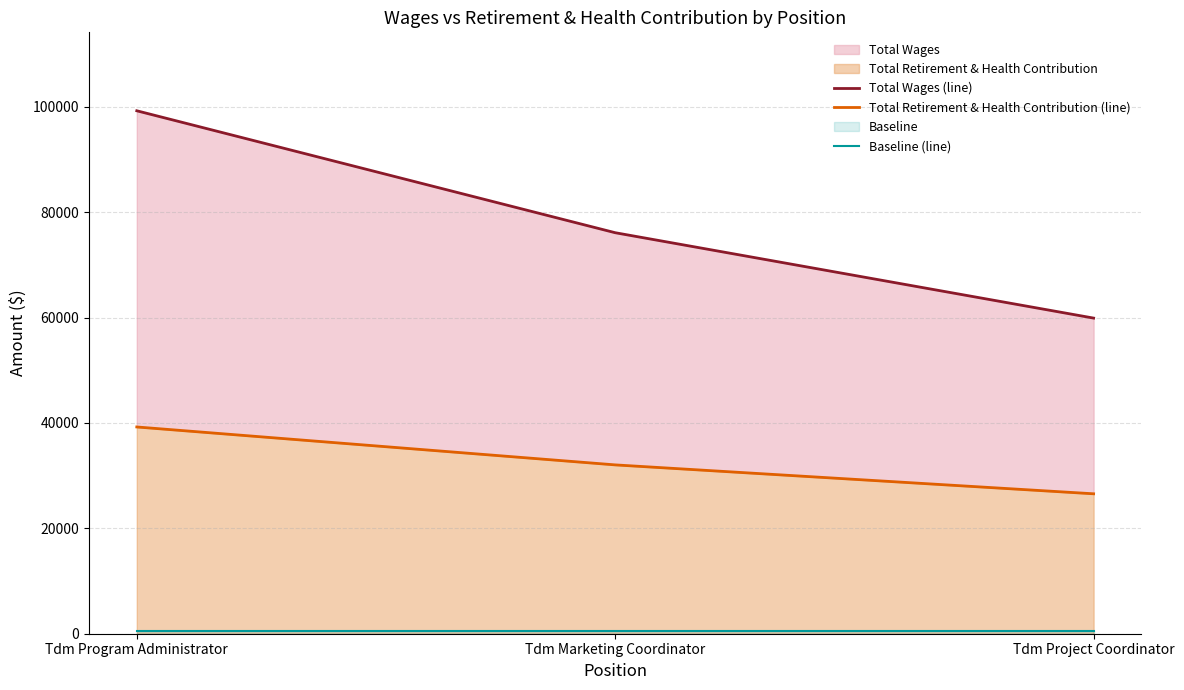

Reading left to right, what are all the values shown in this chart?

Total Wages (line): 99251	76108	59903
Total Retirement & Health Contribution (line): 39241	32044	26558
Baseline (line): 500	500	500